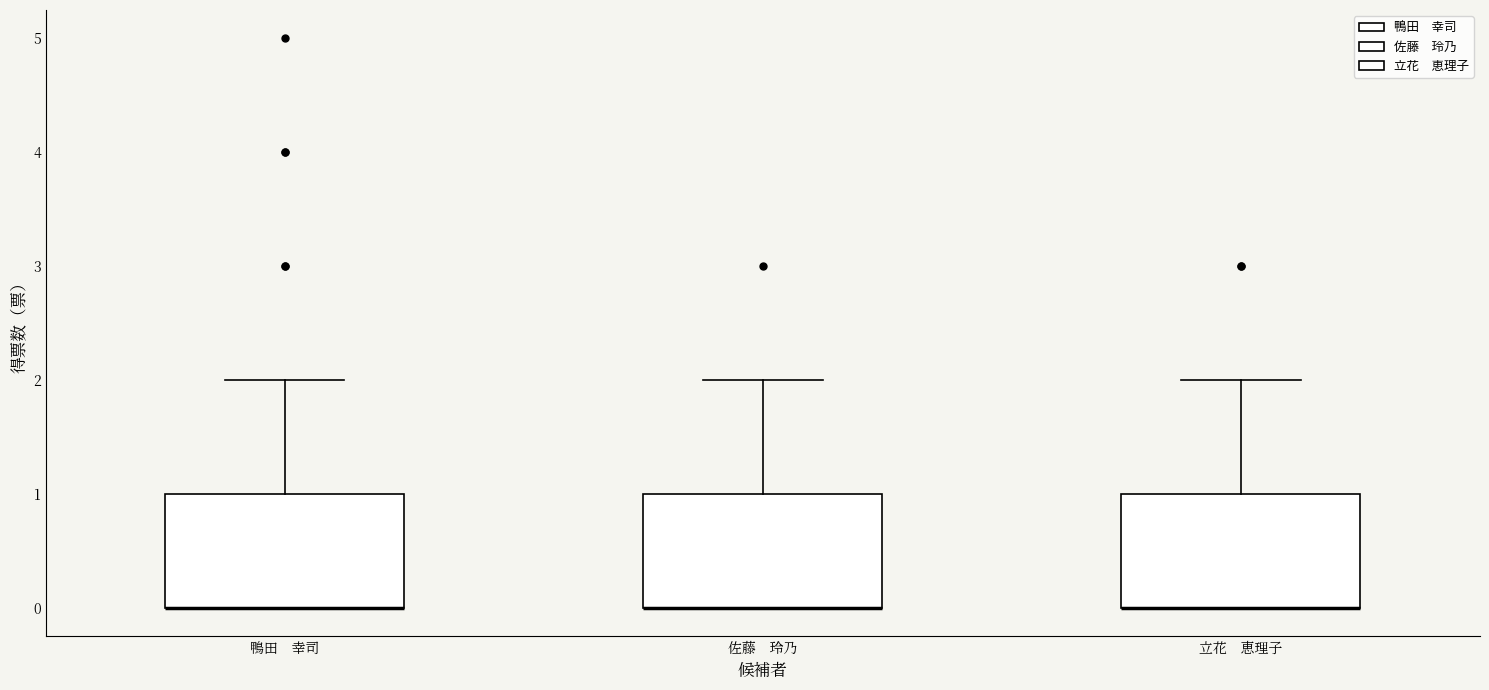

Where does the upper whisker of the box for 佐藤 玲乃 end on the y-axis? The values are not printed on the chart, so give them approximately, as read against the axis.

2